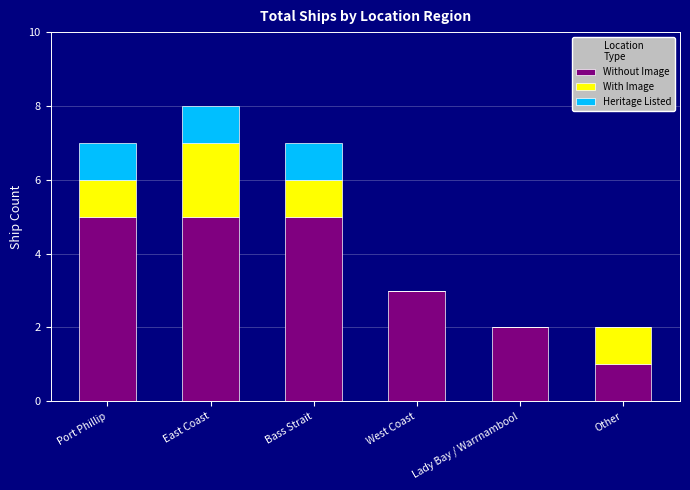

What is the maximum value for Without Image?

5